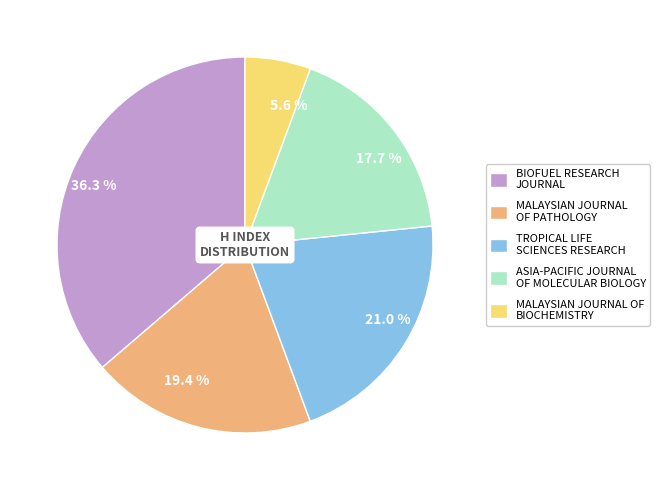

How many segments does this pie chart have?

5